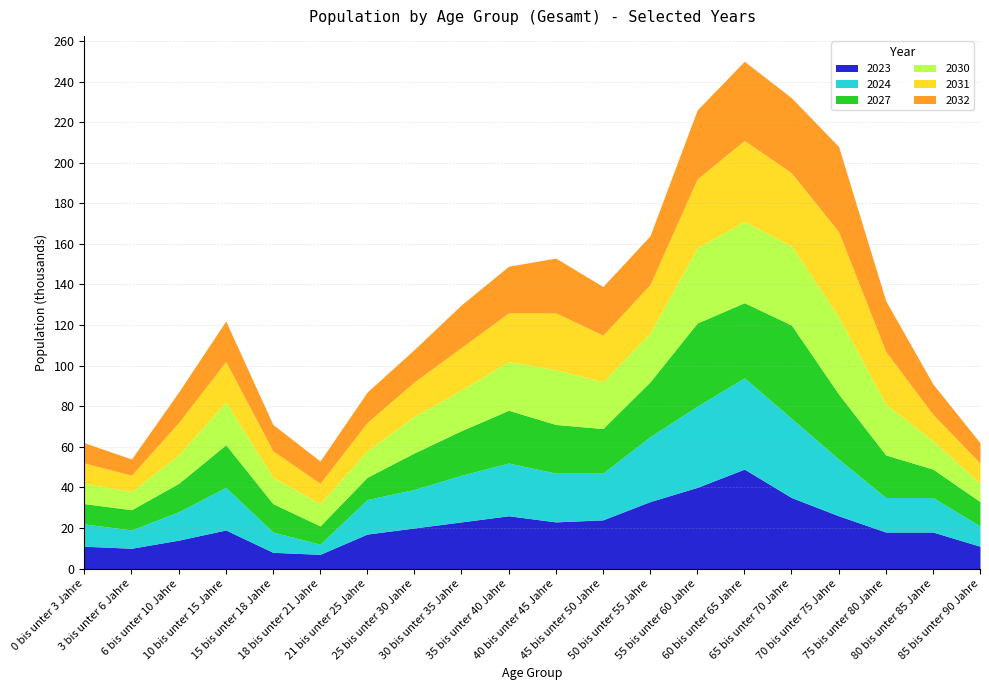

What is the difference between the second highest and minimum values in the 2023 series?

33